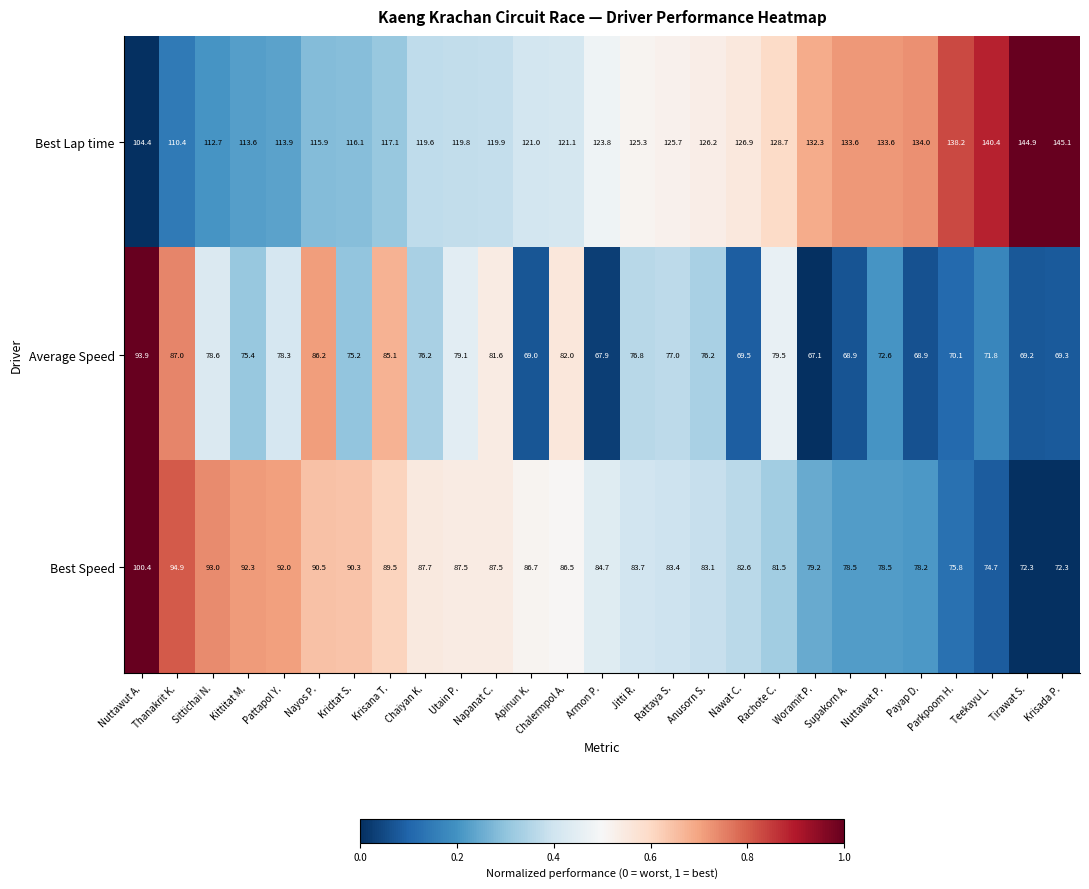

What is the difference between the highest and lowest values at Woramit P.?

65.2